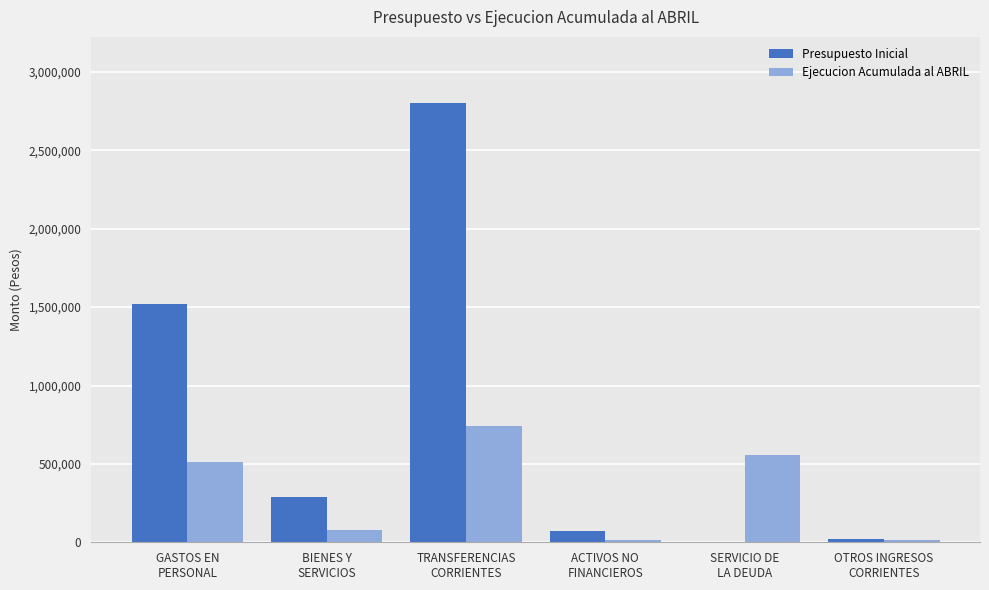

Which series has the largest range (max minus min)?

Presupuesto Inicial